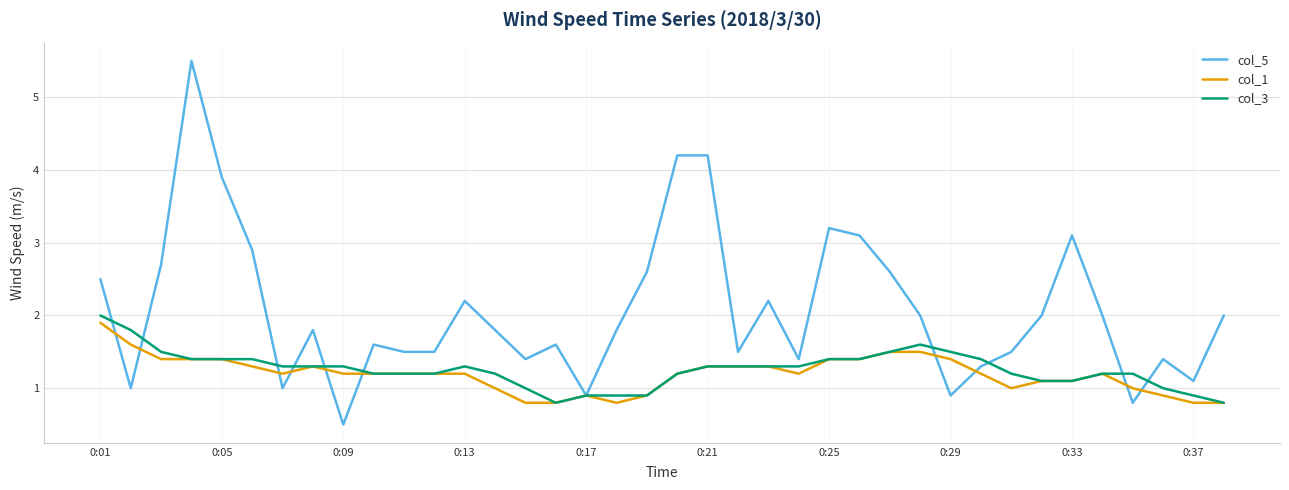

Which series has the widest spread of values?

col_5